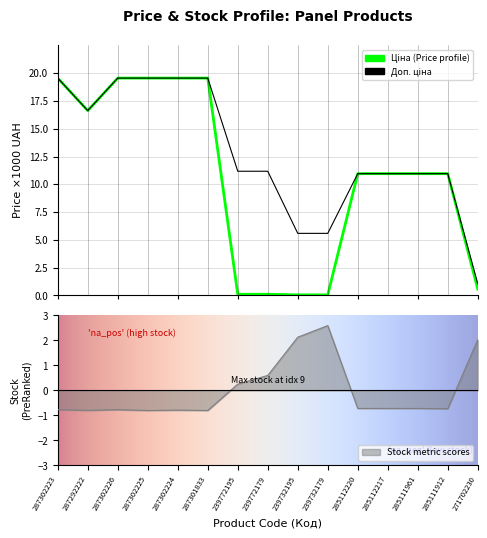

True or false: Залишок has a value of 2.8 at 271702230.

False